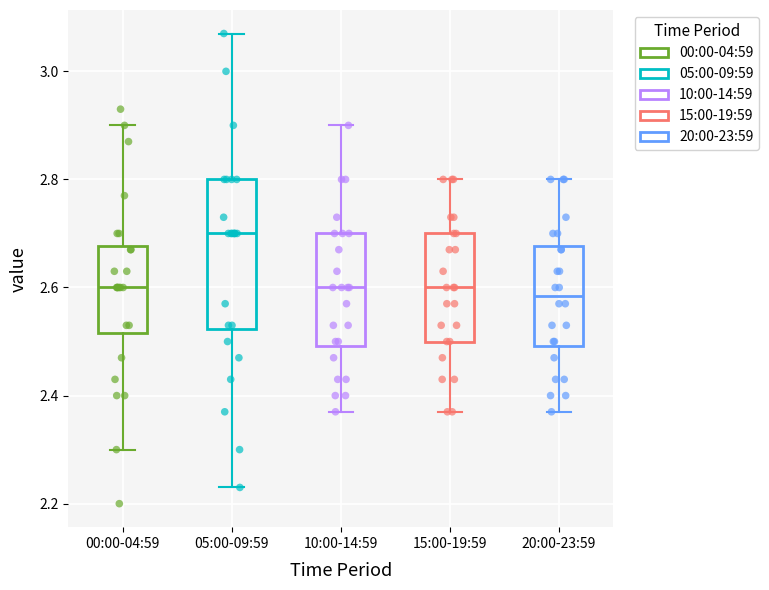

Reading left to right, read every box against the y-axis: the position of its median line, the range the box covers, and the ends of its whiskers. The values are not printed on the chart, so give them approximately, as read against the axis.

00:00-04:59: median 2.60, box 2.52 to 2.68, whiskers 2.30 to 2.90
05:00-09:59: median 2.70, box 2.52 to 2.80, whiskers 2.24 to 3.08
10:00-14:59: median 2.60, box 2.50 to 2.70, whiskers 2.38 to 2.90
15:00-19:59: median 2.60, box 2.50 to 2.70, whiskers 2.38 to 2.80
20:00-23:59: median 2.58, box 2.50 to 2.68, whiskers 2.38 to 2.80